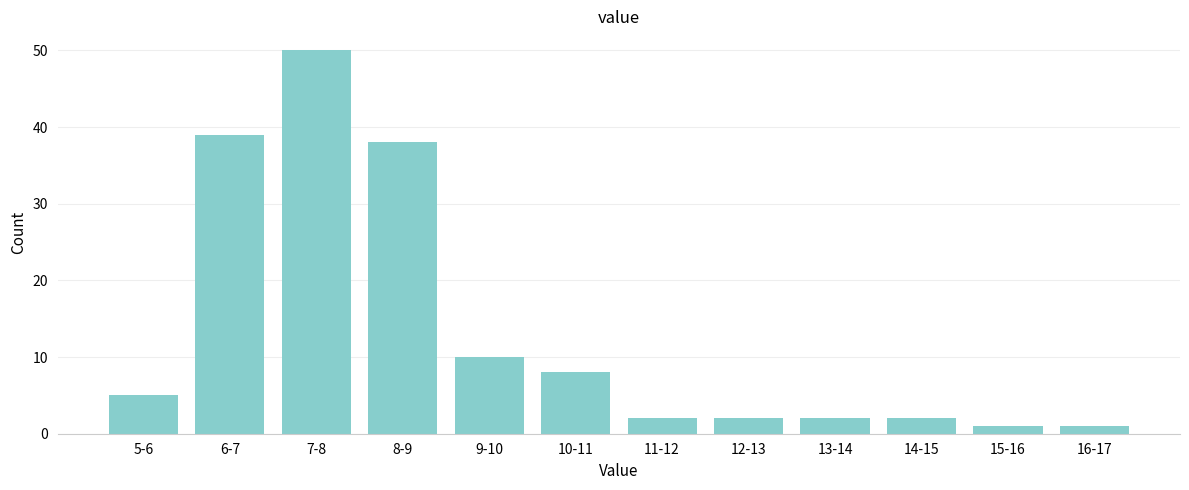

Reading left to right, list all the values displayed in this chart.

5-6=5	6-7=39	7-8=50	8-9=38	9-10=10	10-11=8	11-12=2	12-13=2	13-14=2	14-15=2	15-16=1	16-17=1